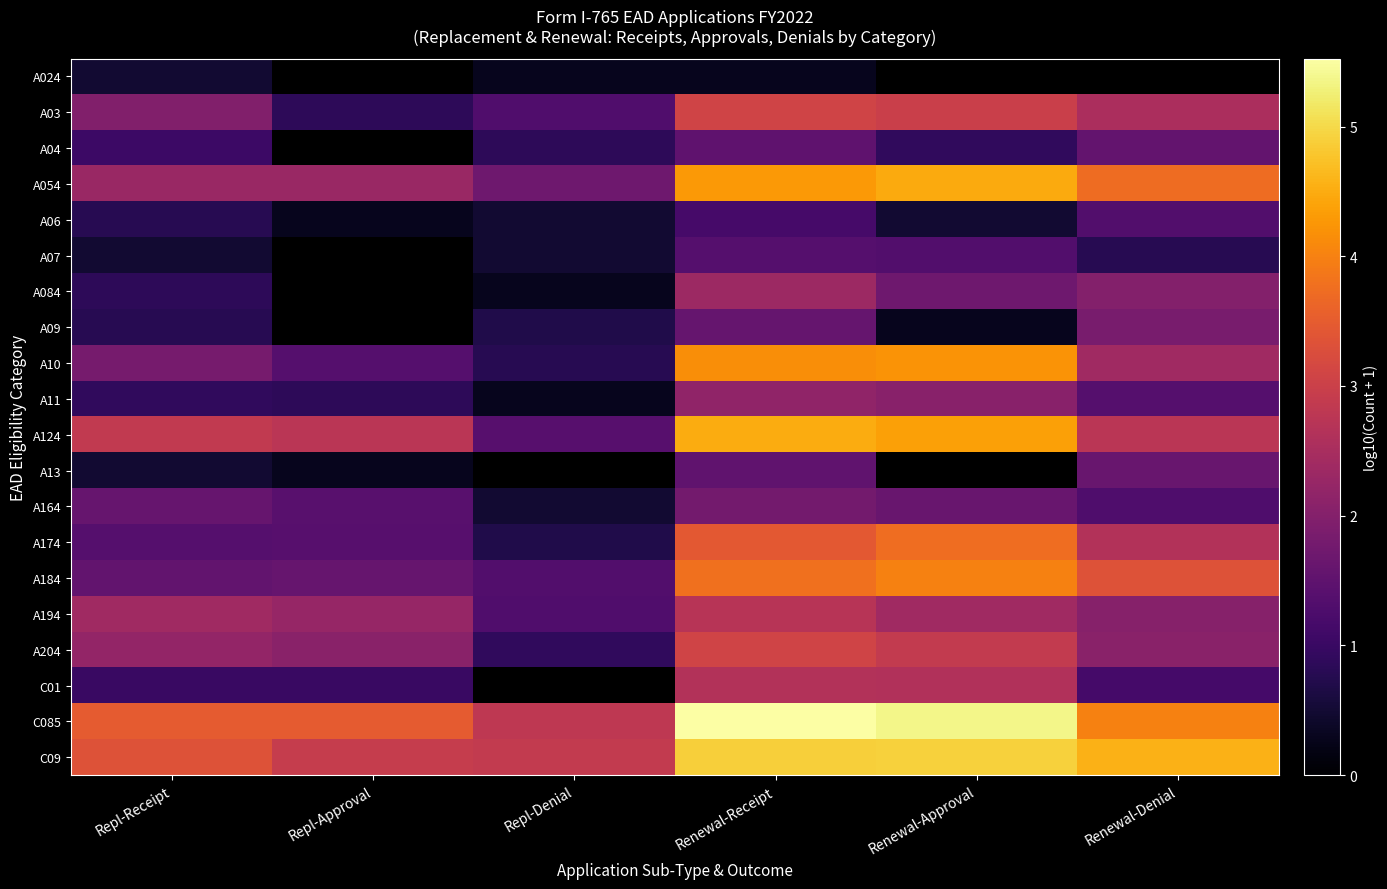

Which series has the largest range (max minus min)?

A10